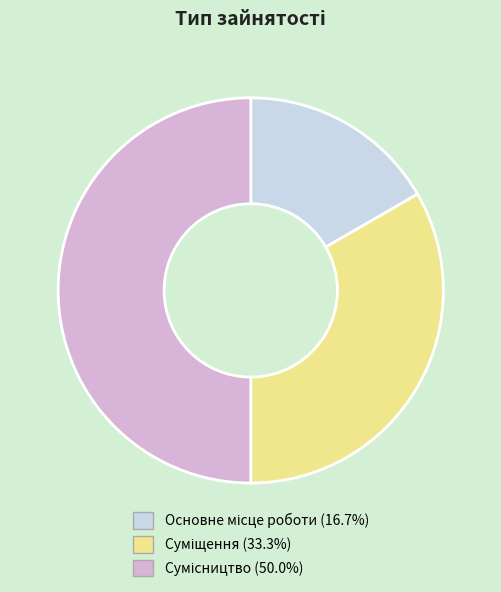

How many slices are in this pie chart?

3